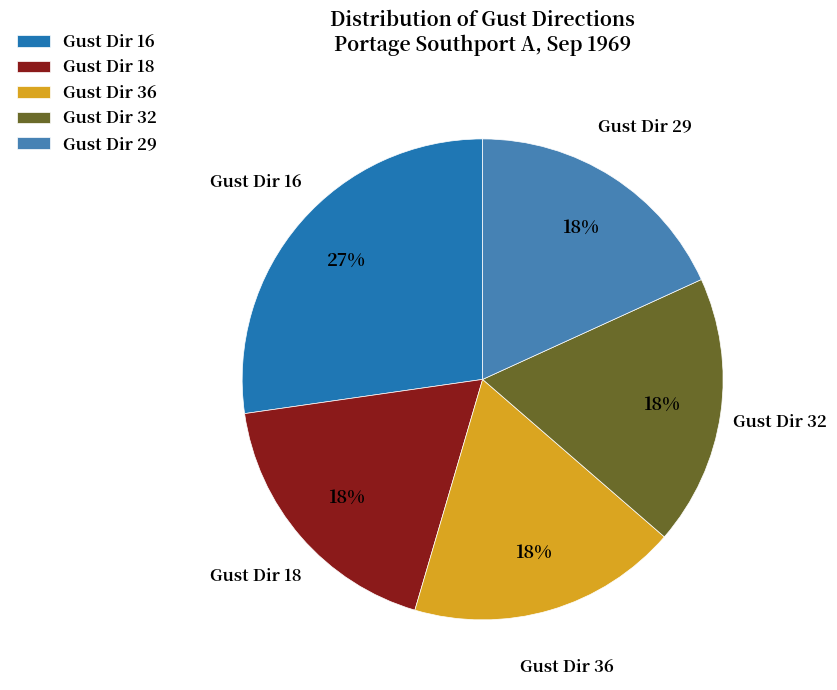

Is it true that Gust Dir 18 is 18% of the pie?

True